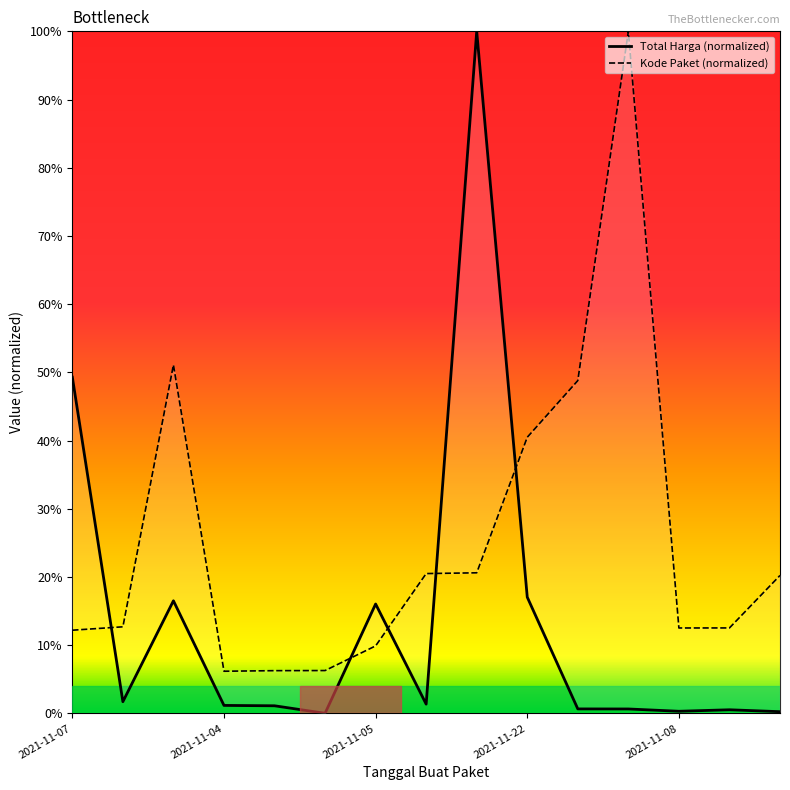

What is the difference between the maximum and minimum values in the Kode Paket series?

0.9